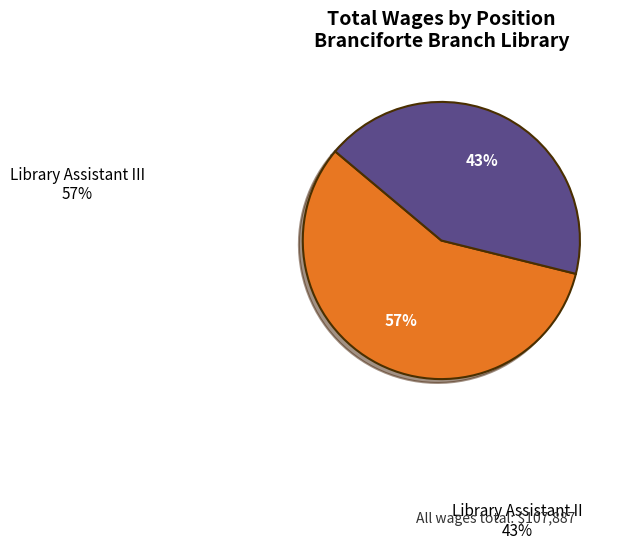

What is the change in value from Library Assistant III to Library Assistant II?

-15635